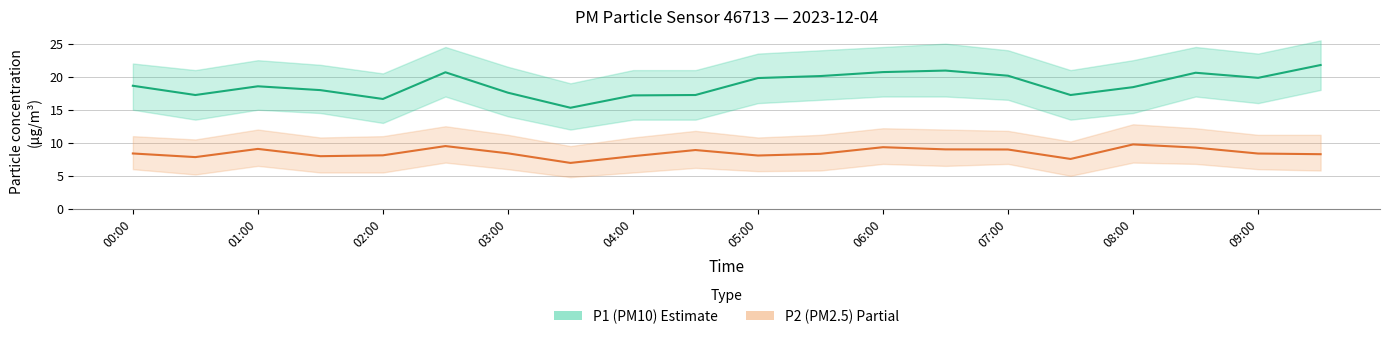

Which series changed the most between 05:00 and 08:00?

P1 (PM10) — Estimate